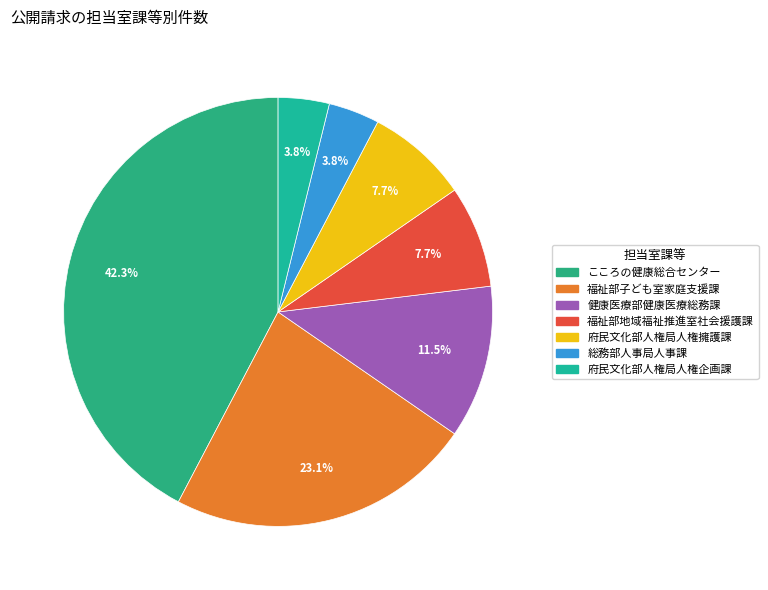

Which category has the biggest portion of the pie?

こころの健康総合センター